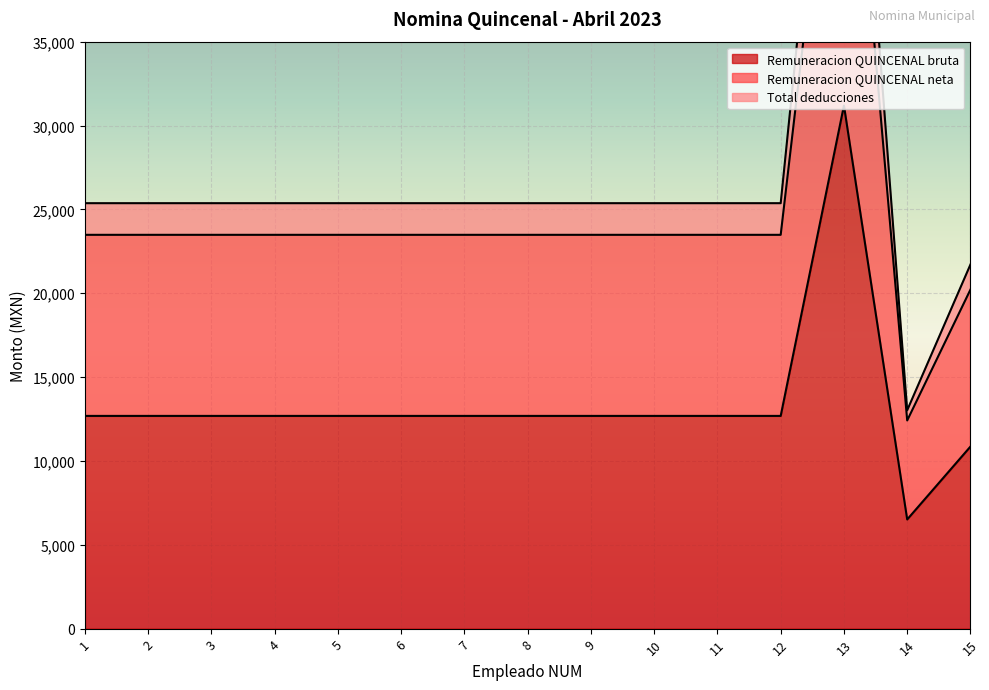

How many data points does each series have?

15